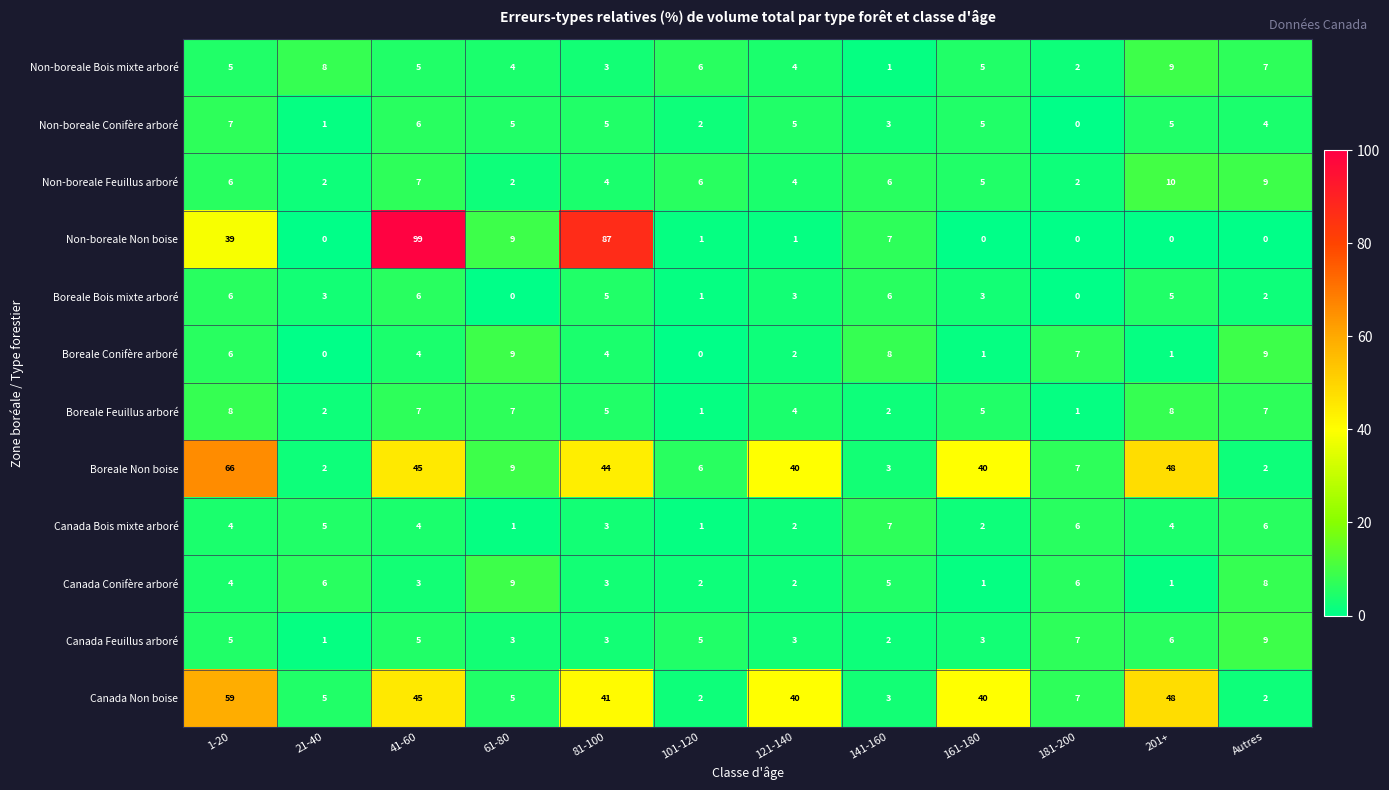

What is the approximate value of Canada Feuillus arboré at 81-100?

3